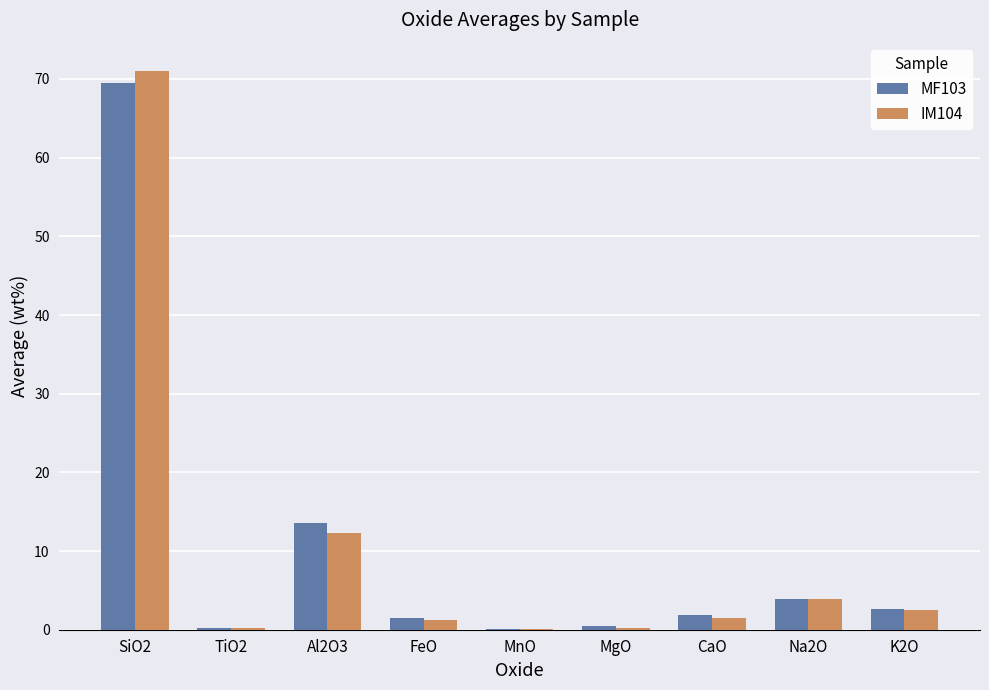

What is the sum of the IM104 values at MnO and K2O?

2.6